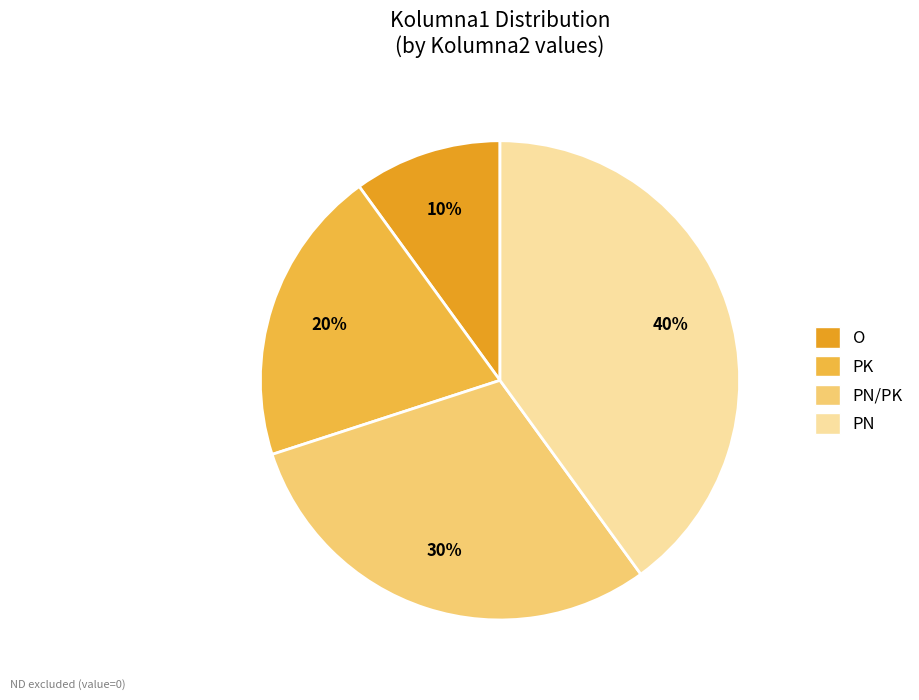

To the nearest percent, what is the difference between the largest and smallest slice percentages?

30%